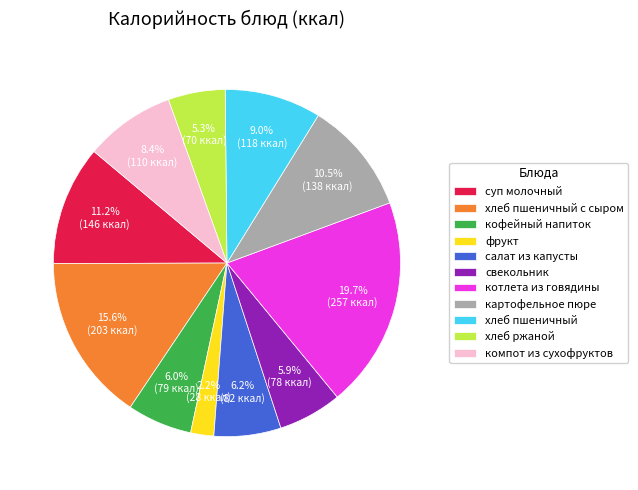

Approximately how many times larger is the value at салат из капусты compared to картофельное пюре?

0.6